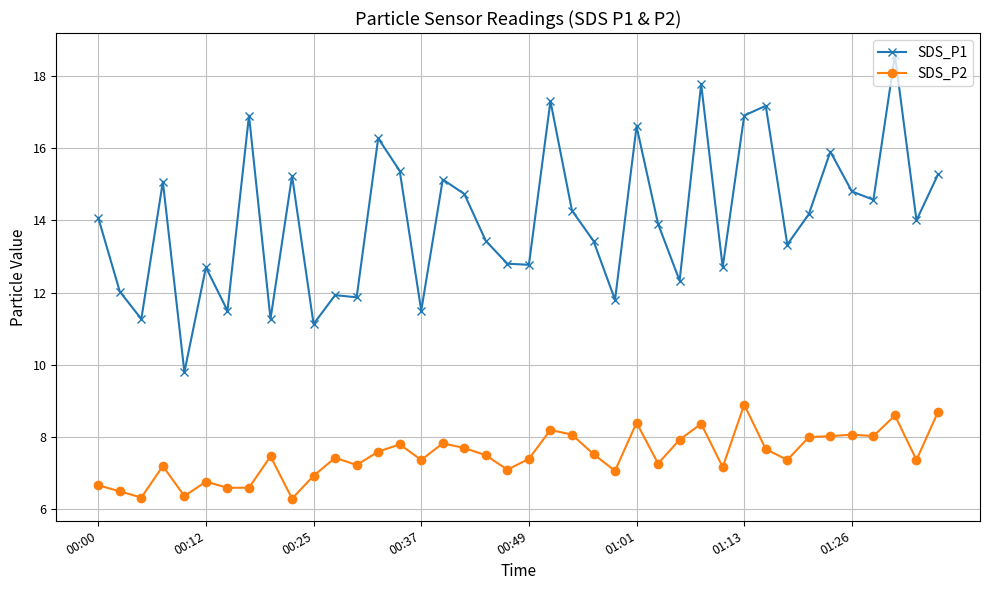

Count the number of data series in this chart.

2